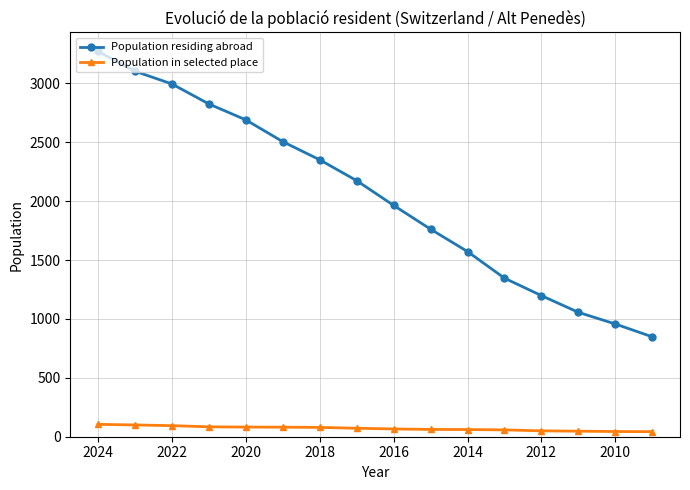

How many values in the Population residing abroad series exceed 2174?

7